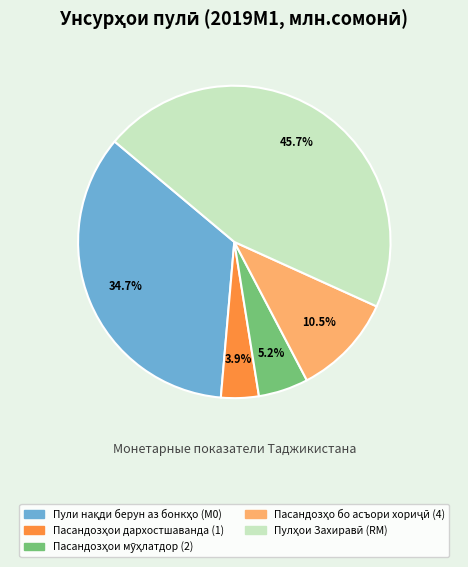

Does any single category account for the majority?

No